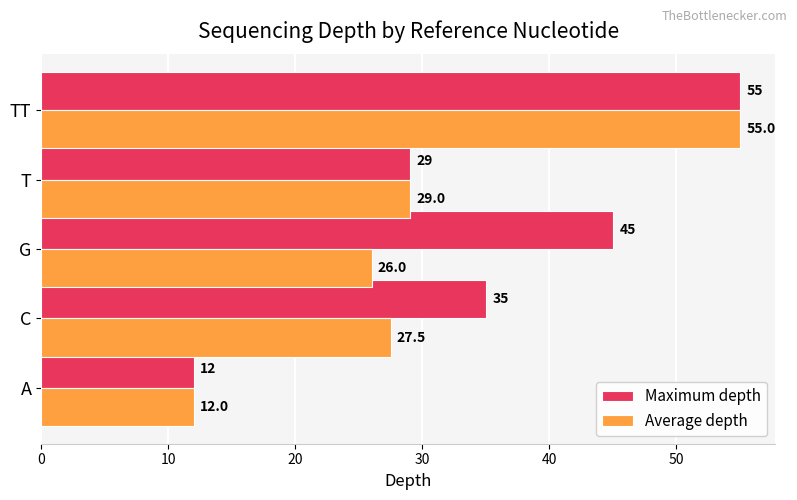

What are all the series names shown in the legend?

Maximum depth, Average depth